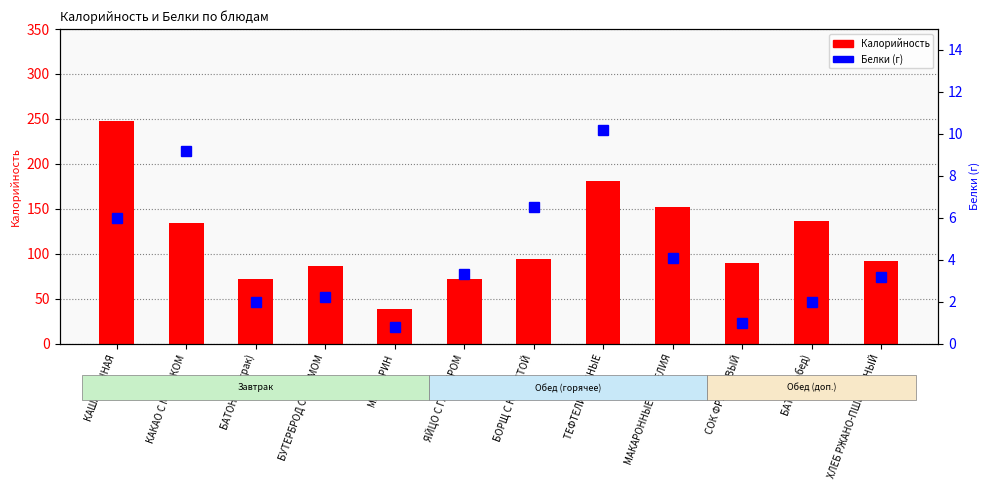

Where does the Белки (г) series first go above 3?

КАША МАННАЯ